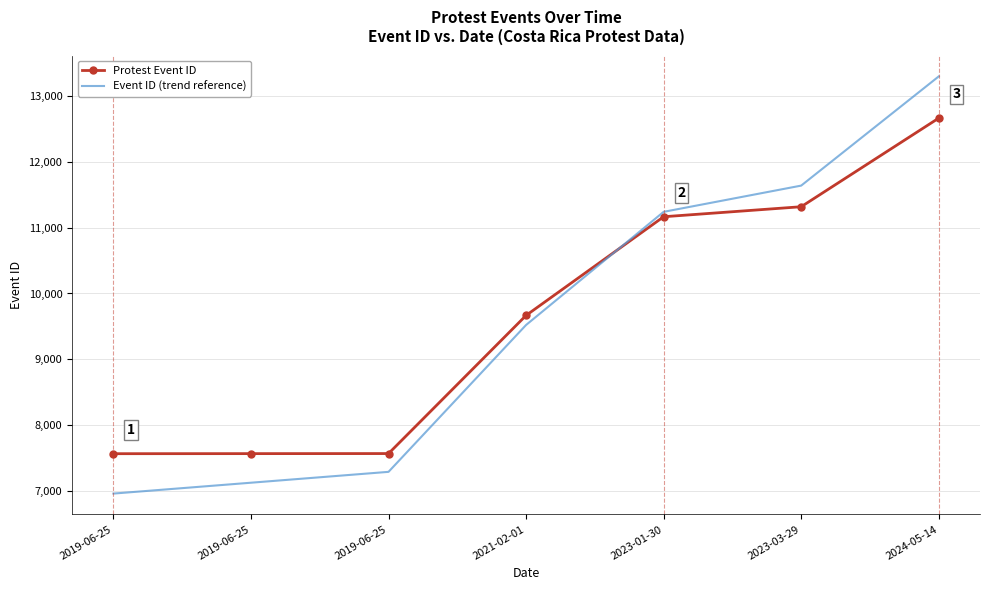

Reading left to right, what are all the values shown in this chart?

Protest Event ID: 7568.0	7569.0	7570.0	9667.0	11165.0	11317.0	12662.0
Event ID (trend reference): 6962.6	7127.5	7292.4	9522.0	11239.4	11637.6	13295.1